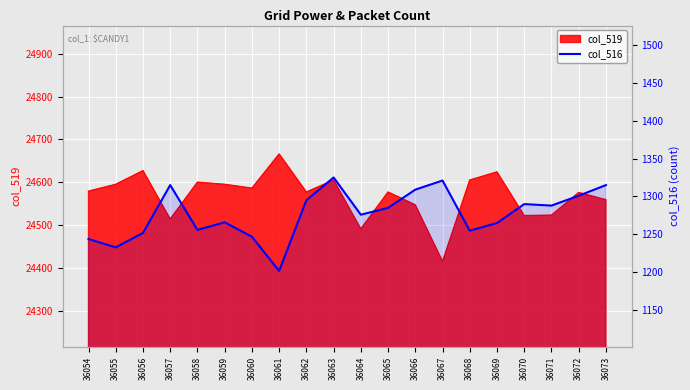

Does the chart display data point markers on the line(s)?

No